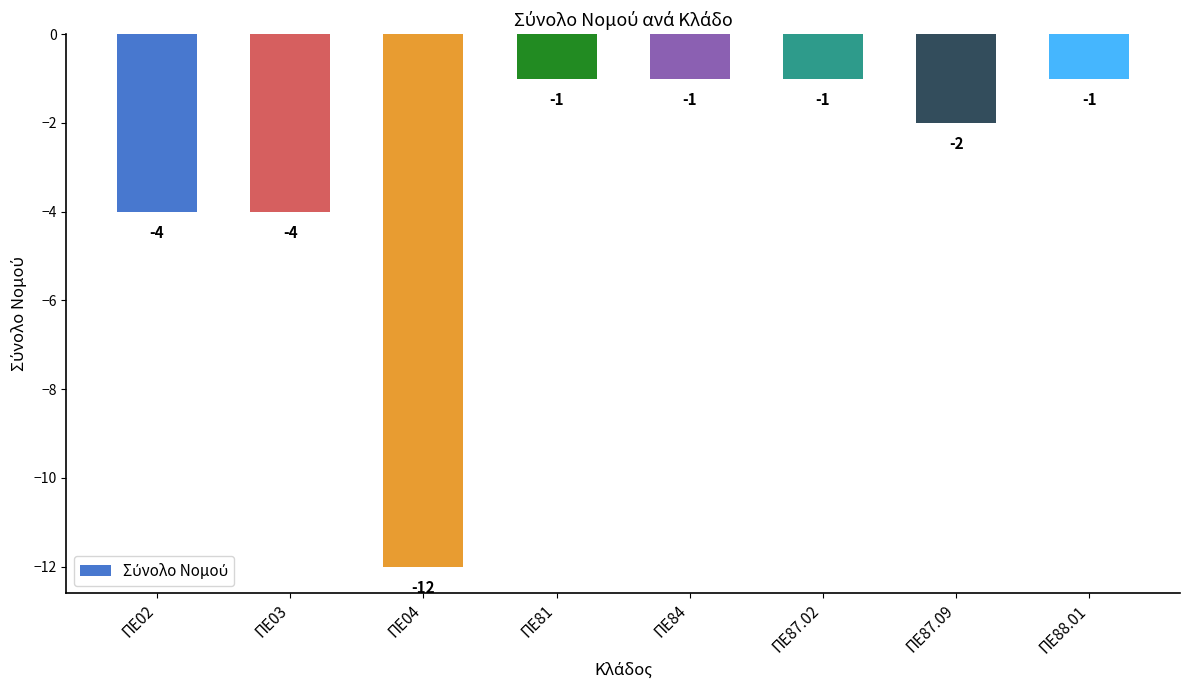

Between ΠΕ87.09 and ΠΕ87.02, which is larger?

ΠΕ87.02